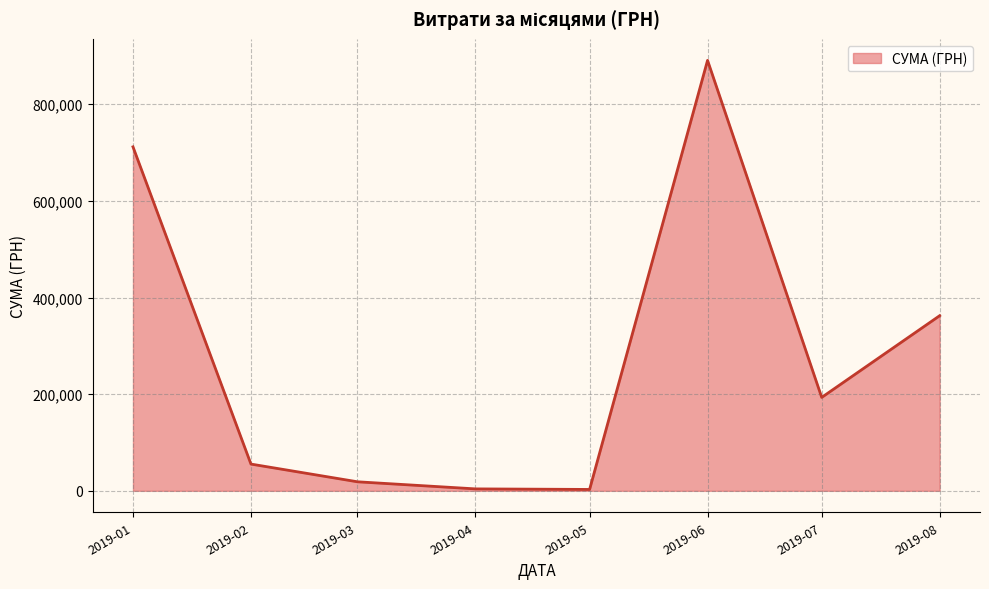

How many distinct data groups are displayed?

1